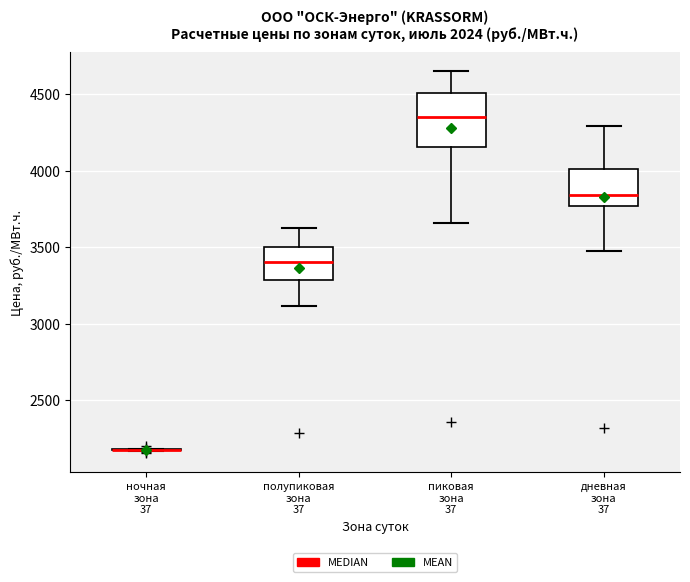

Which box is the tallest, from its lower edge to its upper edge?

пиковая зона 37